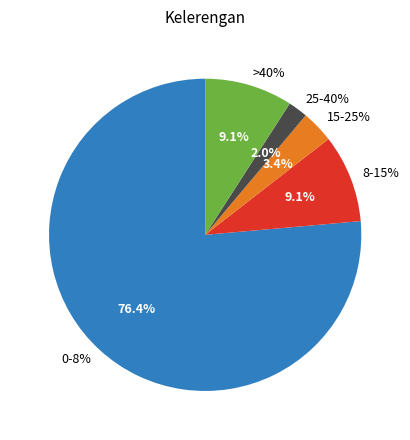

Count the number of slices in the pie.

5